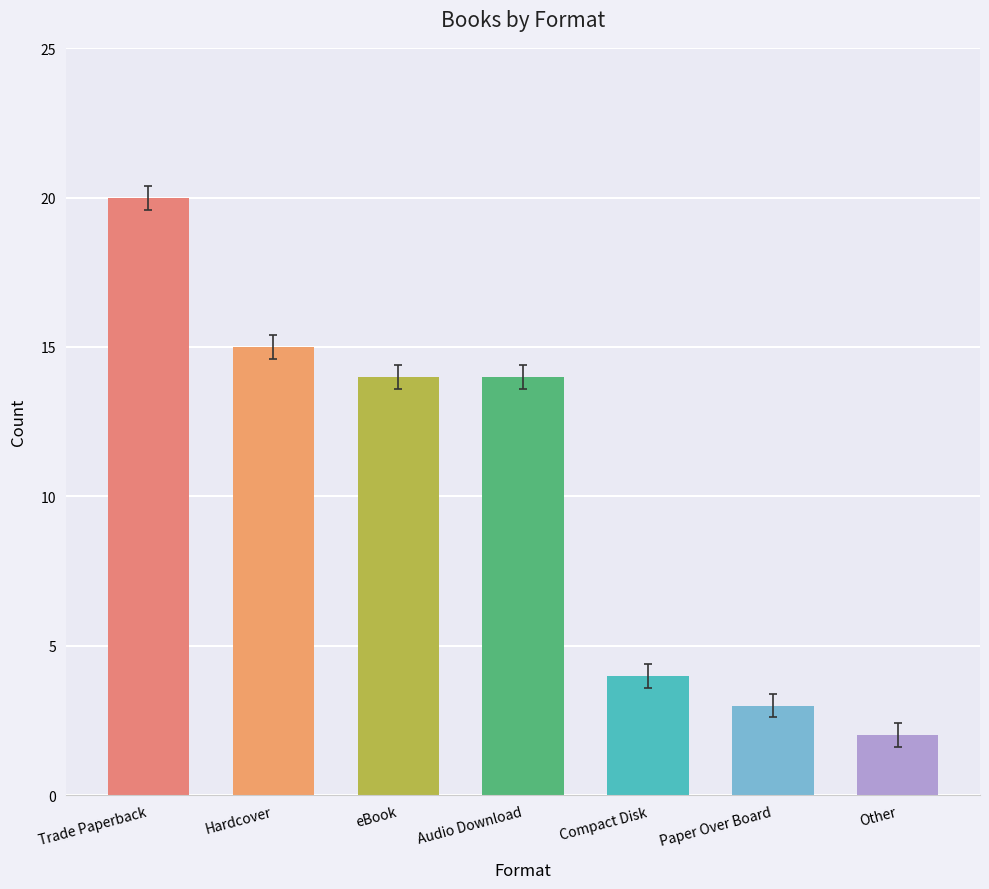

Is it true that the value at eBook is 14?

True